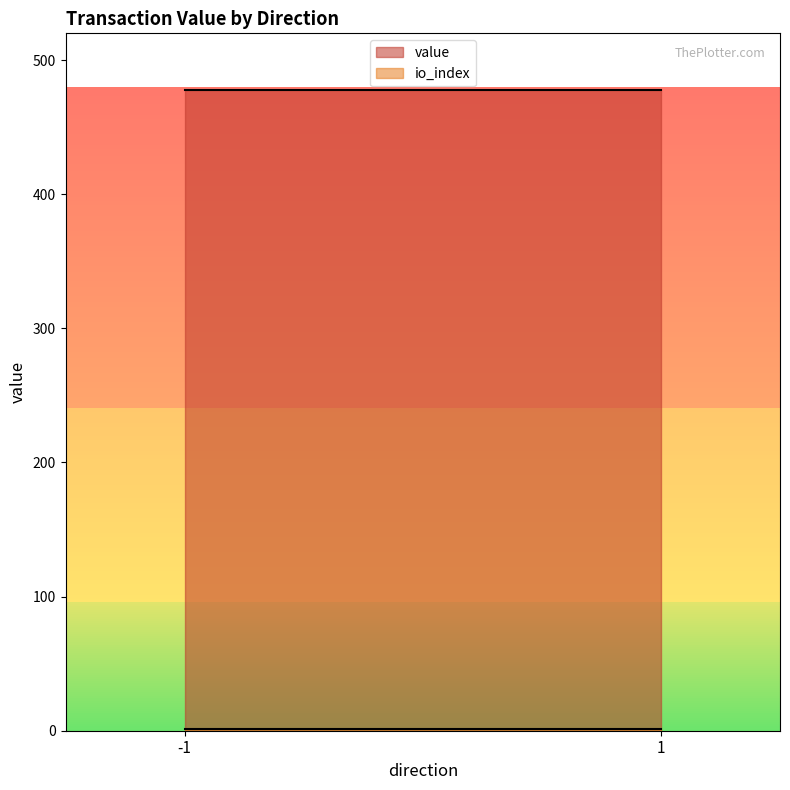

What value does the io_index series have at -1?

1.0